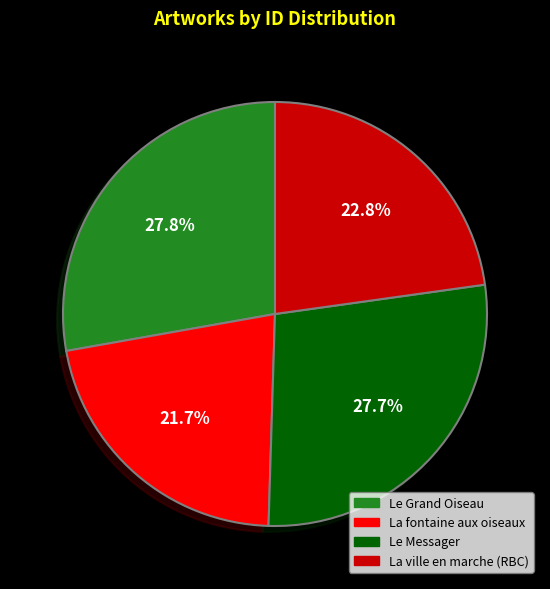

True or false: La fontaine aux oiseaux accounts for 36% of the total.

False